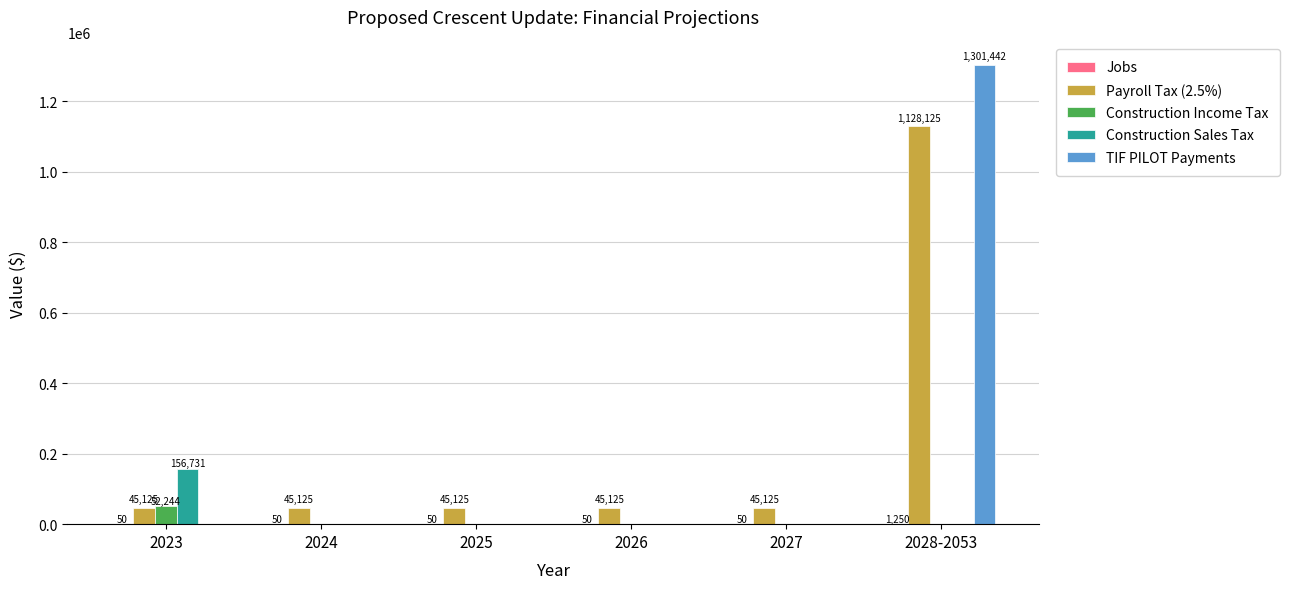

What is the total value across all series at 2026?

45175.0